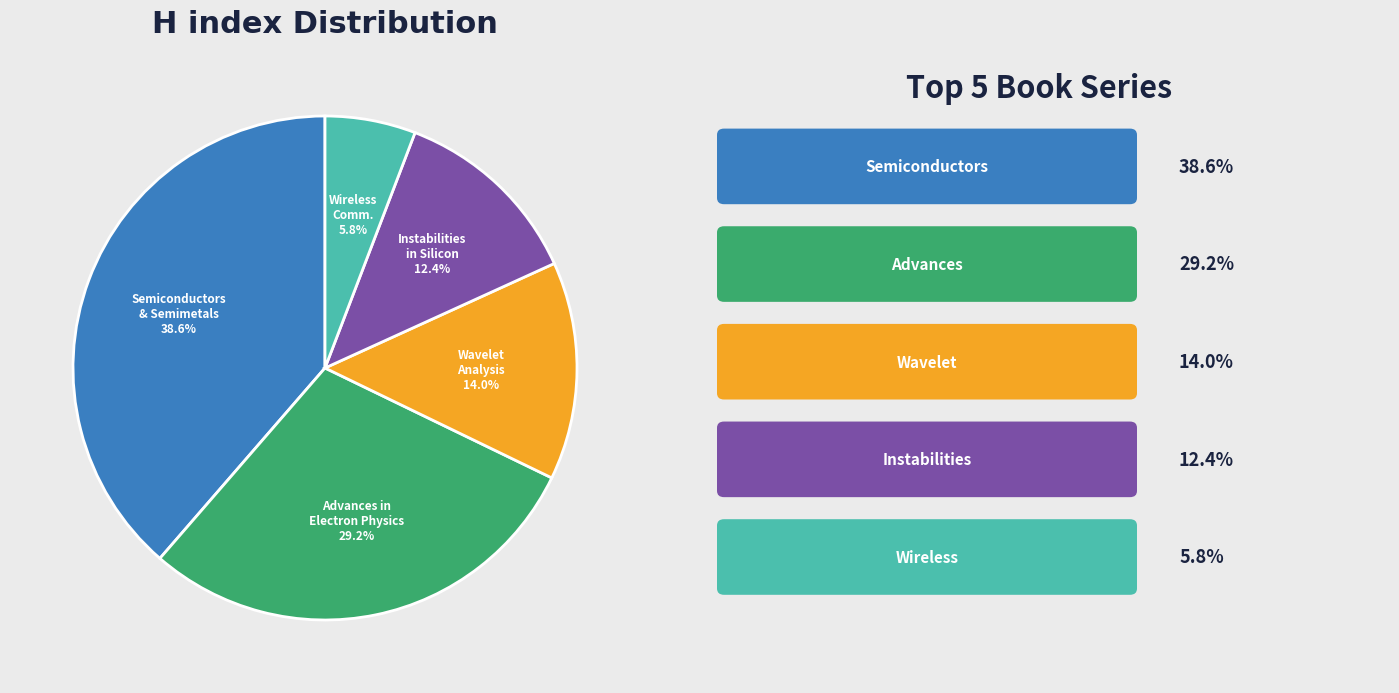

Is there any slice that represents more than half of the pie?

No